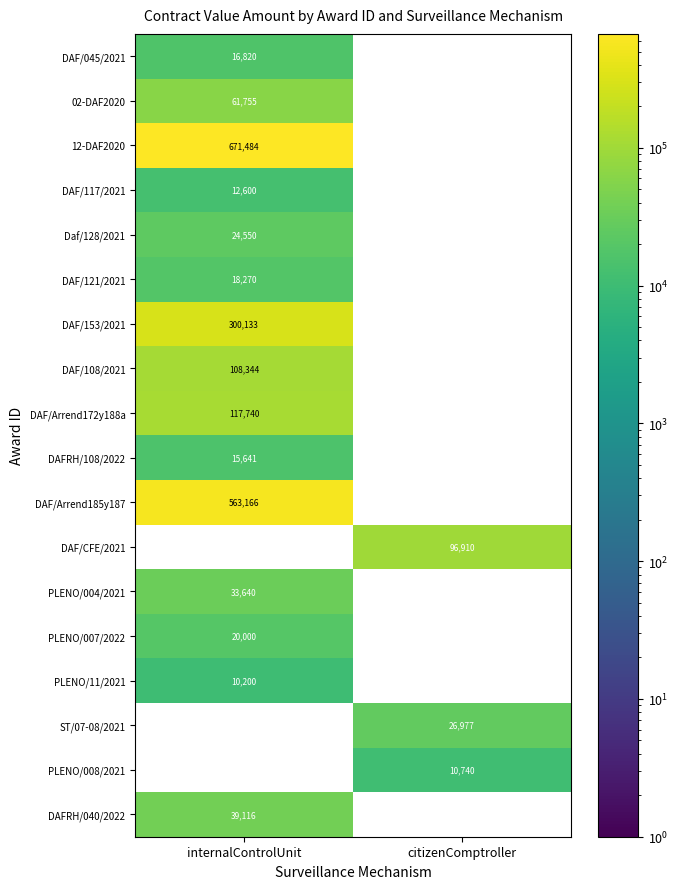

At which label is PLENO/004/2021 closest to 16820?

internalControlUnit